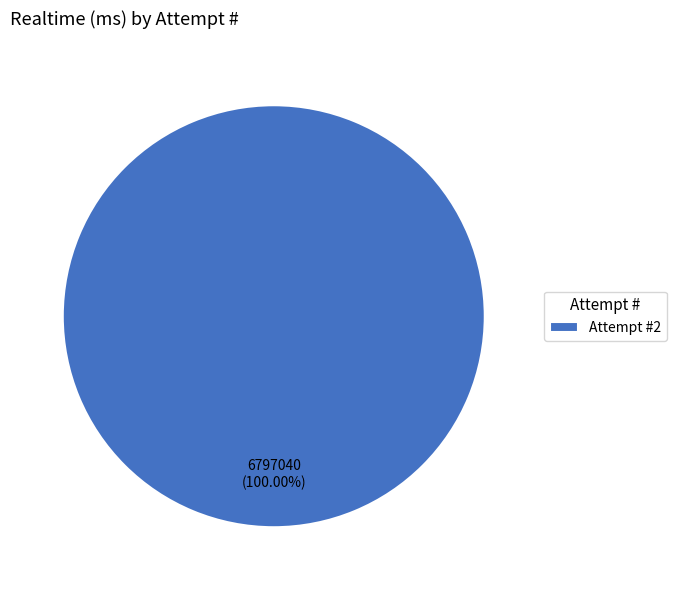

Rank the categories by value from highest to lowest.

Attempt #2